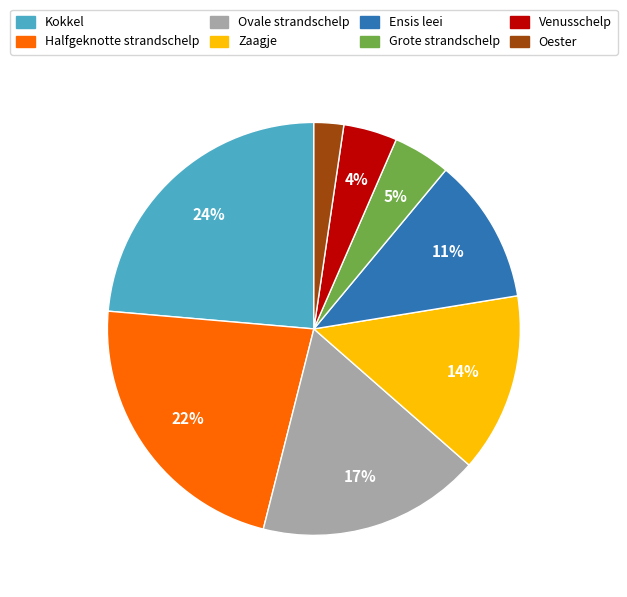

Does any single category account for the majority?

No